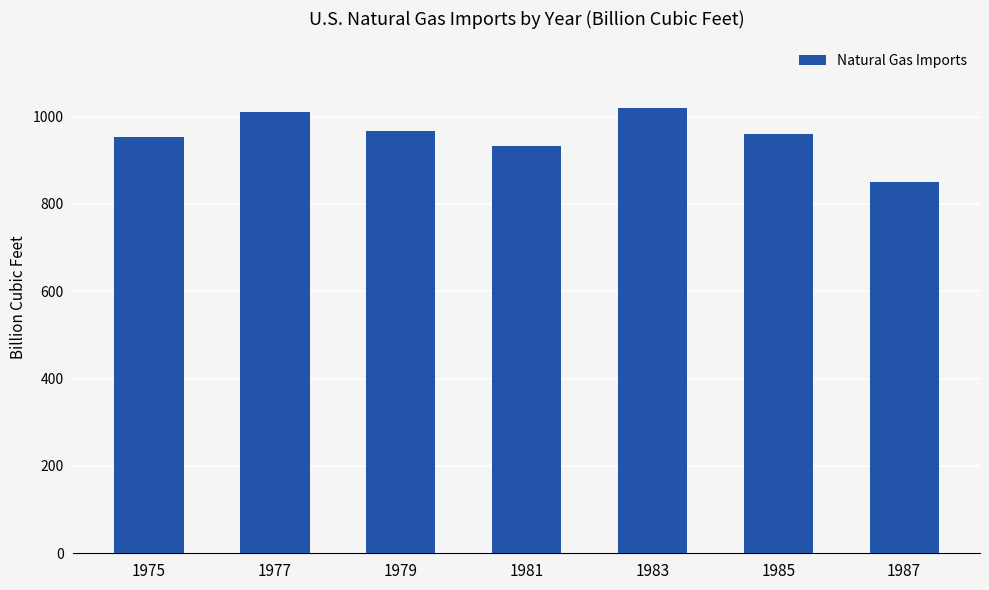

Approximately how many times larger is the value at 1975 compared to 1977?

0.9